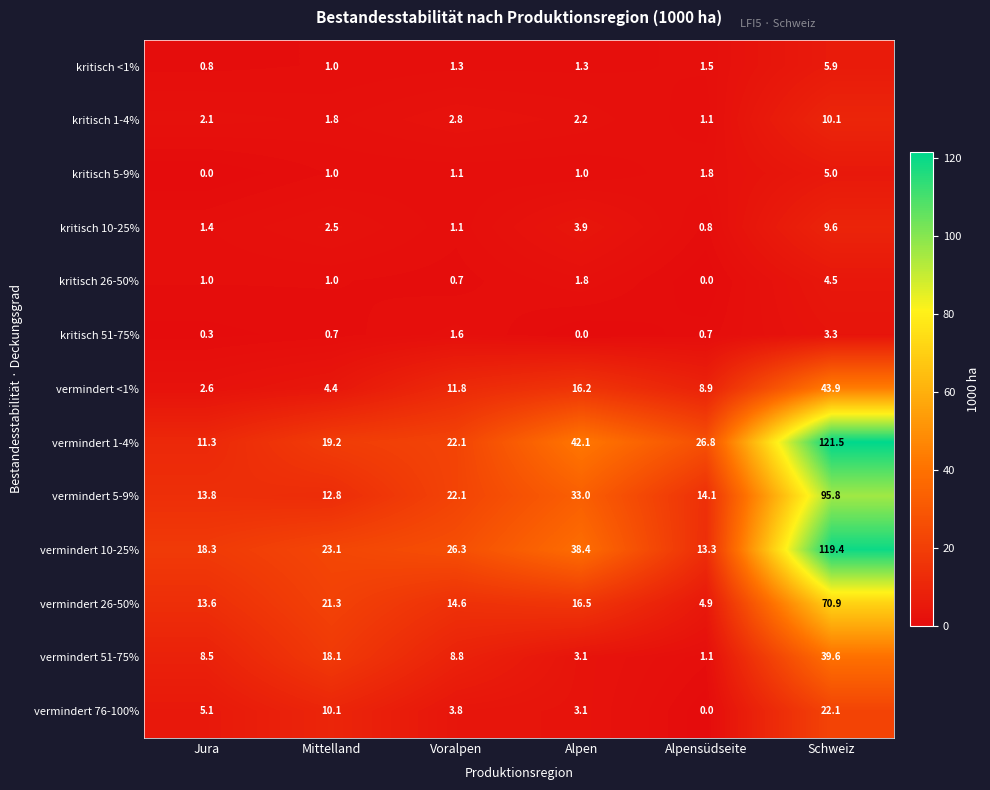

The value of kritisch 51-75% at Voralpen is 0.3. True or false?

False